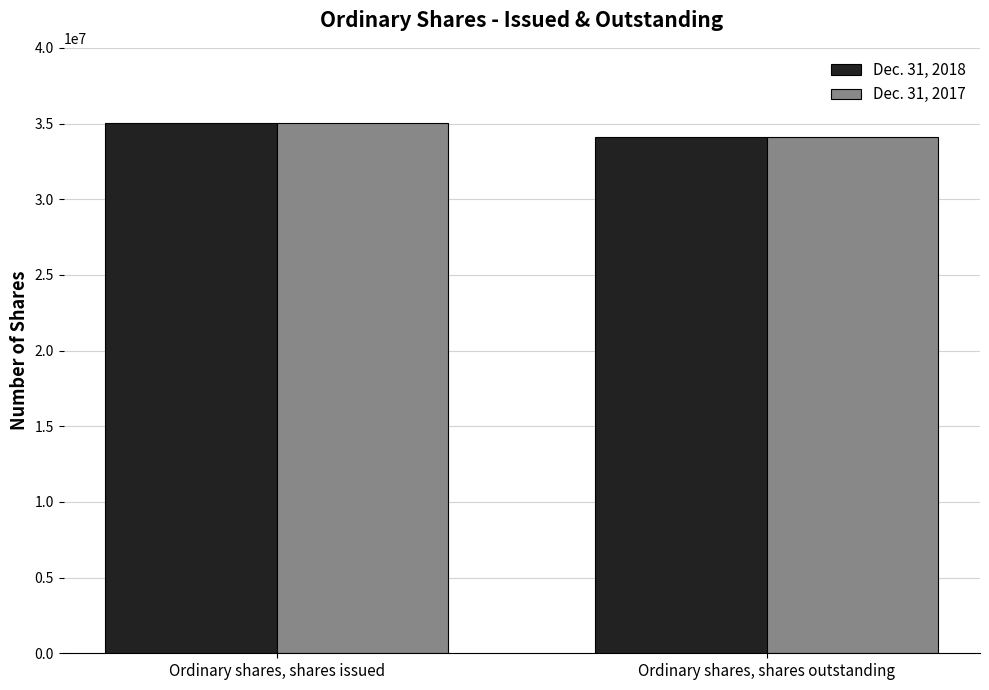

What is the total value across all series at Ordinary shares, shares outstanding?

68248446